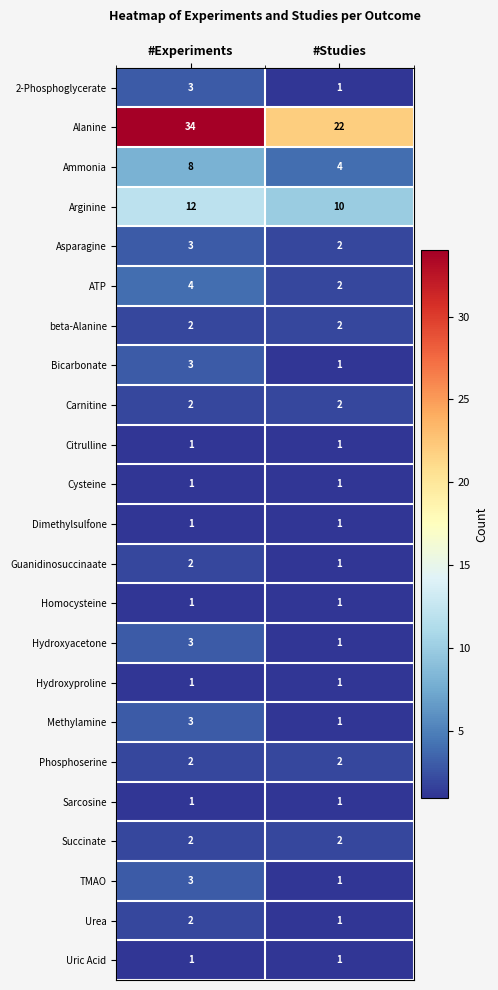

Which series has the largest total across all categories?

Alanine